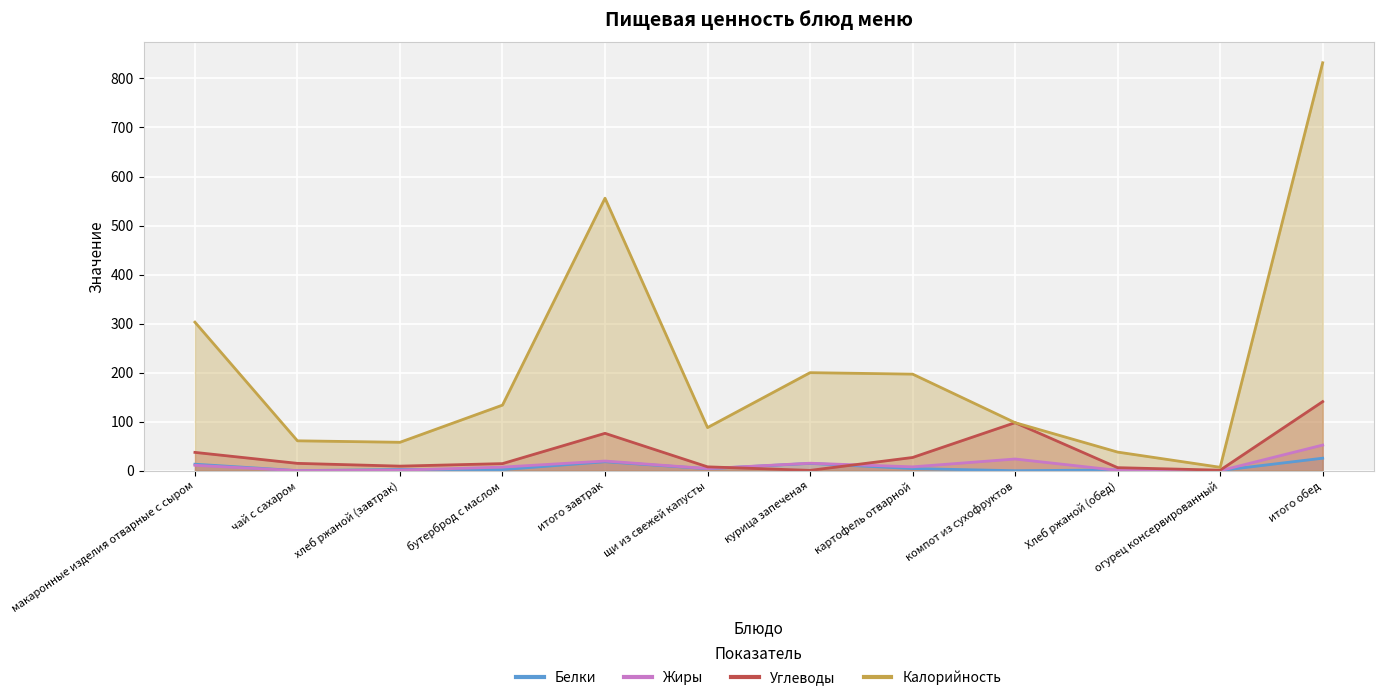

Where is the first local maximum for Белки?

хлеб ржаной (завтрак)